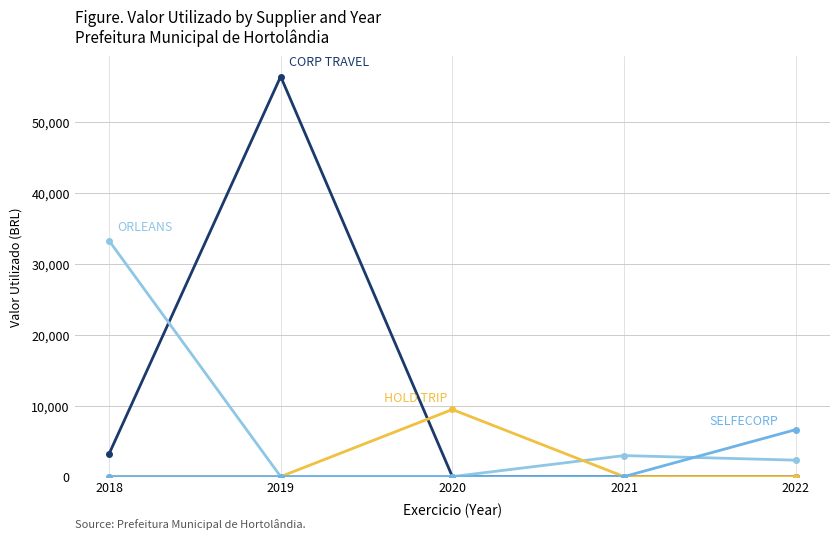

Reading left to right, extract all data points from this chart.

CORP TRAVEL: 2018=3182.1	2019=56346.1	2020=0.0	2021=0.0	2022=0.0
ORLEANS VIAGENS: 2018=33226.6	2019=0.0	2020=0.0	2021=2958.0	2022=2314.8
HOLD TRIP: 2018=0.0	2019=0.0	2020=9449.1	2021=0.0	2022=0.0
SELFECORP: 2018=0.0	2019=0.0	2020=0.0	2021=0.0	2022=6610.6